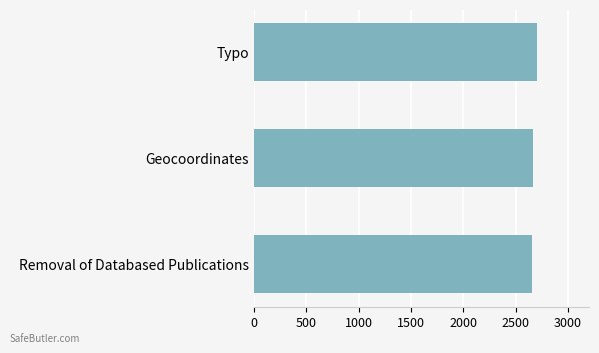

What is the sum of the values at Typo and Geocoordinates?

5375